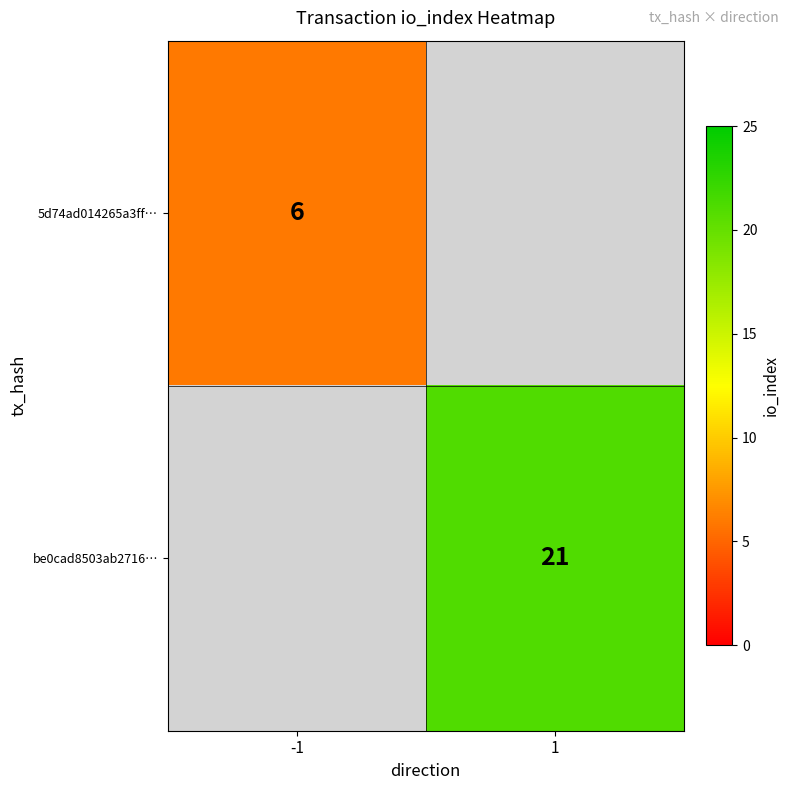

True or false: be0cad8503ab2716… has a value of 37 at 1.

False